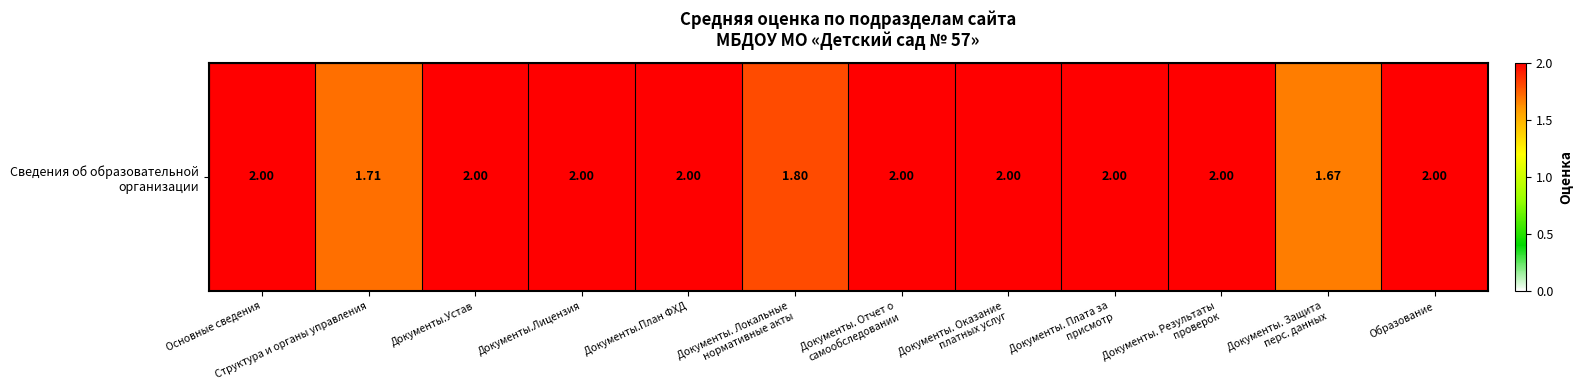

Is it true that the value at Документы. Плата за
присмотр is 2.0?

True